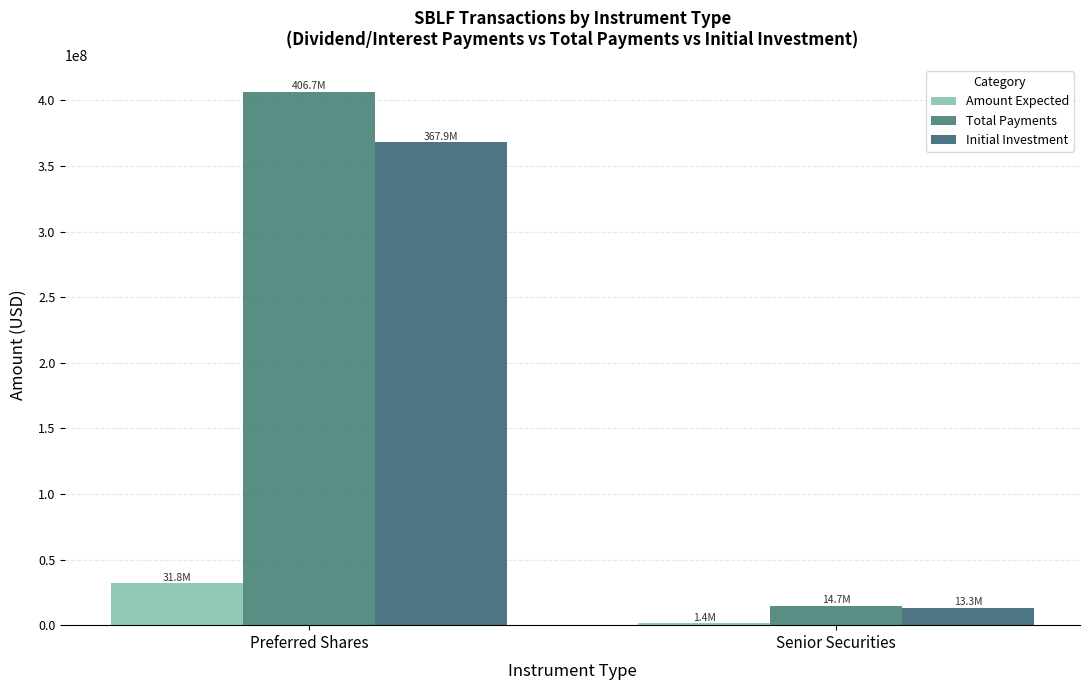

List the series in order of their peak value, highest first.

Total Payments, Initial Investment, Amount Expected